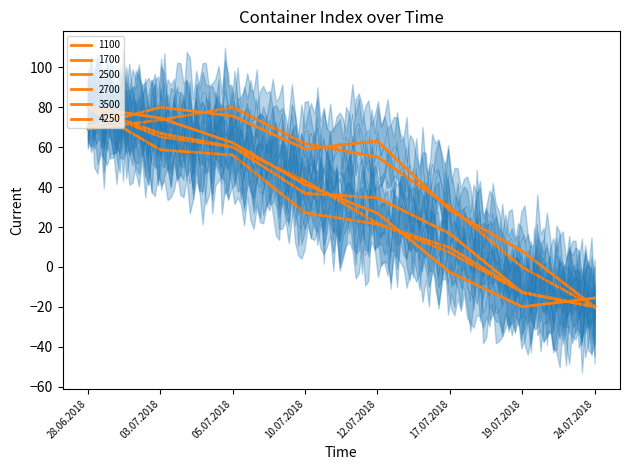

What is the greatest value displayed?

80.0